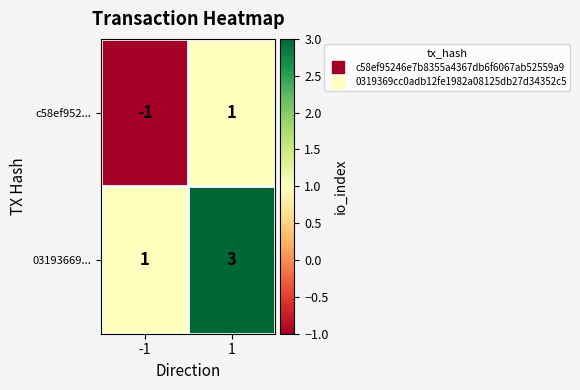

What is the total value across all series at 1?

4